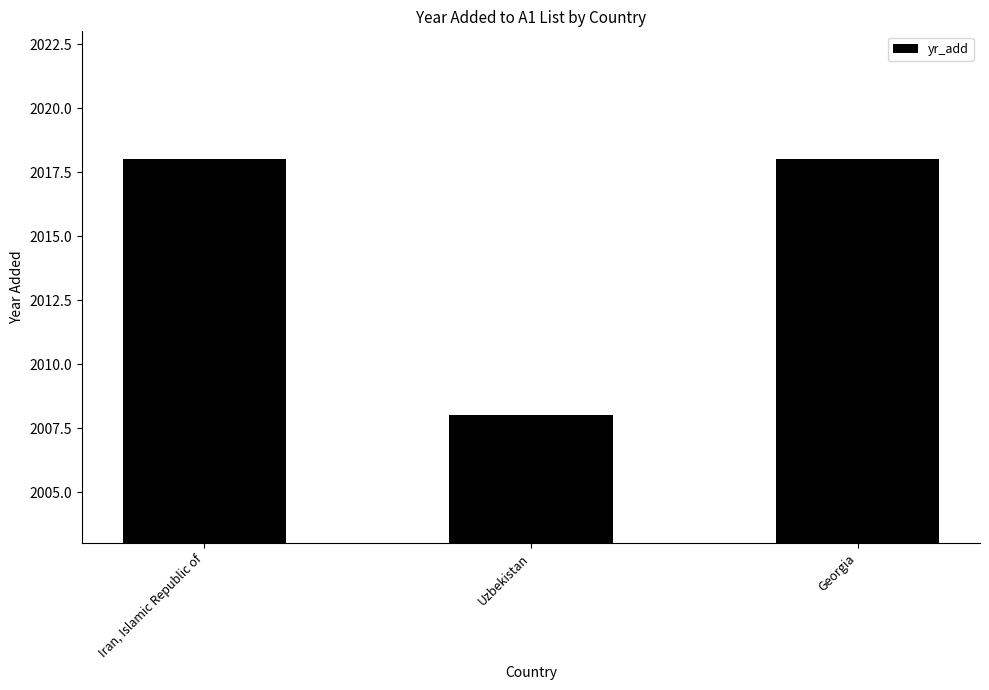

What is the difference between the values at Georgia and Uzbekistan?

10